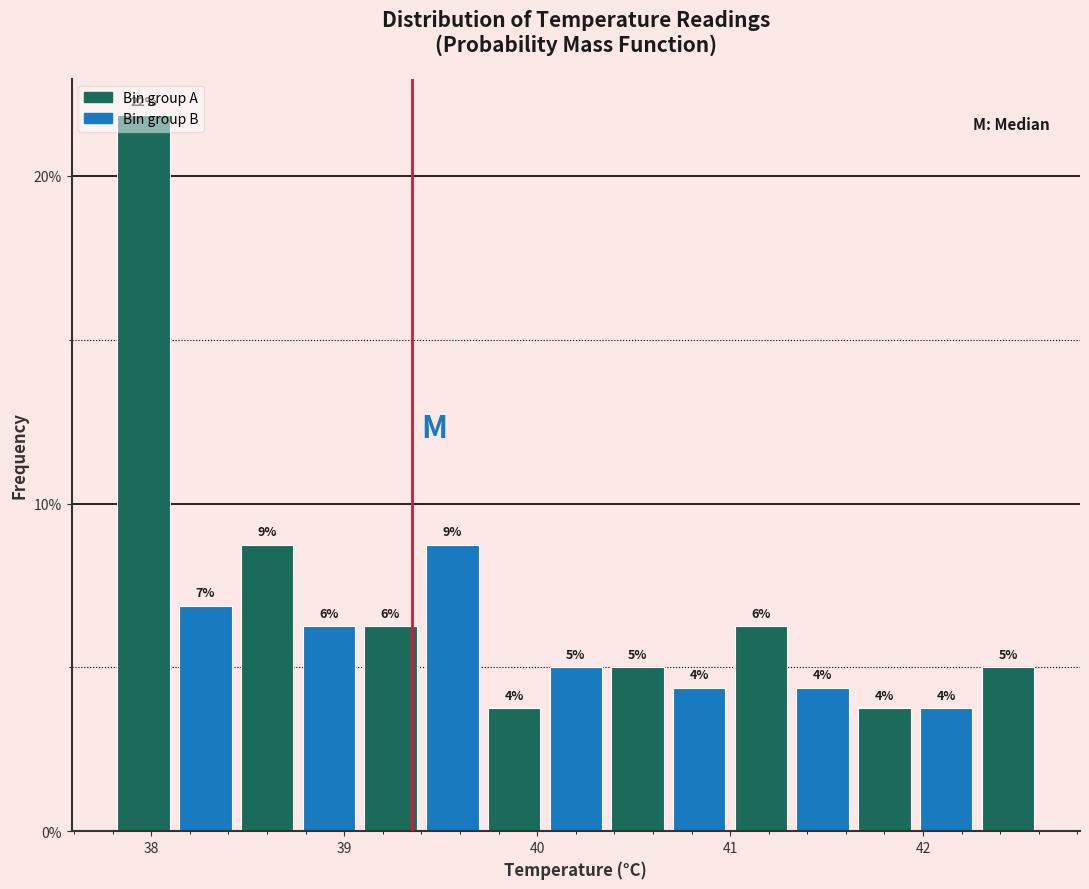

Read against the x-axis, roughly where is the centre of the tallest bar?

38.0